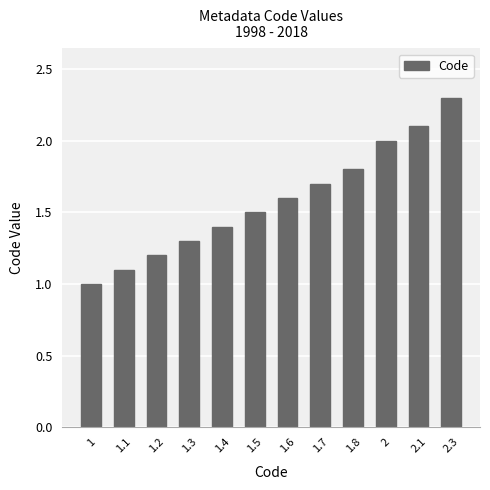

Approximately how many times larger is the value at 1.7 compared to 1.8?

0.9